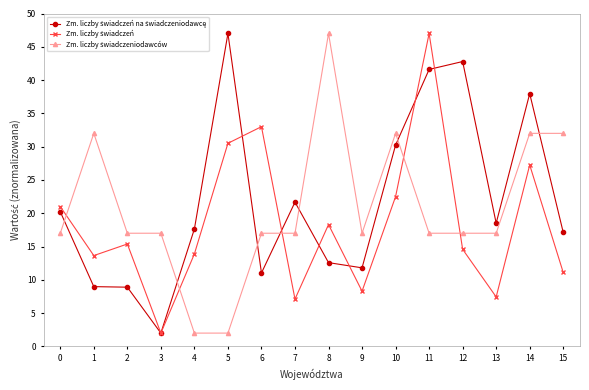

What is the difference between the highest and lowest values at 5?

45.0